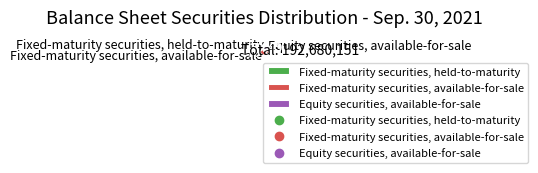

Which slice is the smallest?

Fixed-maturity securities, held-to-maturity